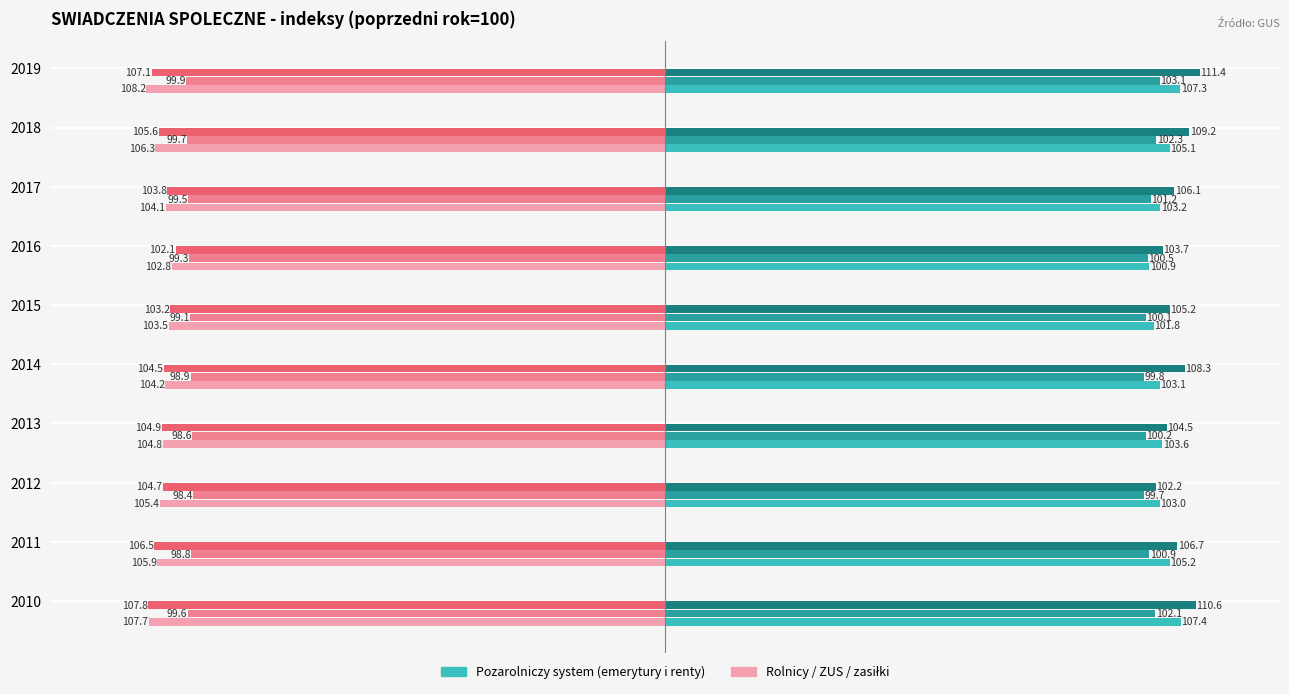

Reading left to right, list all the values displayed in this chart.

emerytury i renty (col_3): 107.4	105.2	103.0	103.6	103.1	101.8	100.9	103.2	105.1	107.3
rolnicy indywidualni (col_7): 102.1	100.9	99.7	100.2	99.8	100.1	100.5	101.2	102.3	103.1
zasilki (col_9): 110.6	106.7	102.2	104.5	108.3	105.2	103.7	106.1	109.2	111.4
renta socjalna (col_11): -107.7	-105.9	-105.4	-104.8	-104.2	-103.5	-102.8	-104.1	-106.3	-108.2
ogolme liczba (col_13): -99.6	-98.8	-98.4	-98.6	-98.9	-99.1	-99.3	-99.5	-99.7	-99.9
ZUS emerytura (col_23): -107.8	-106.5	-104.7	-104.9	-104.5	-103.2	-102.1	-103.8	-105.6	-107.1